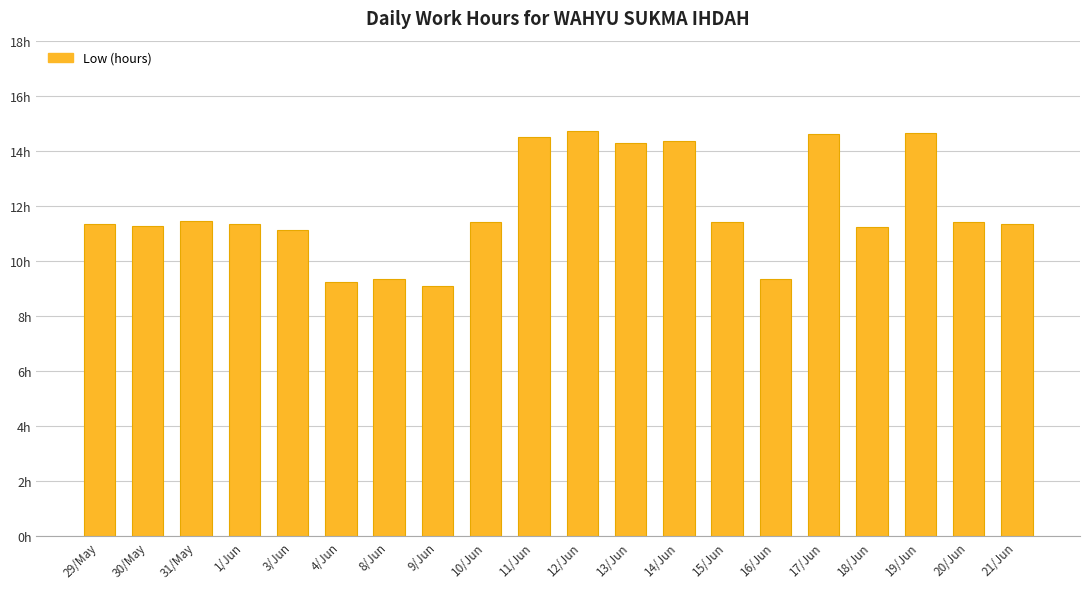

At which label is the value closest to 11?

3/Jun